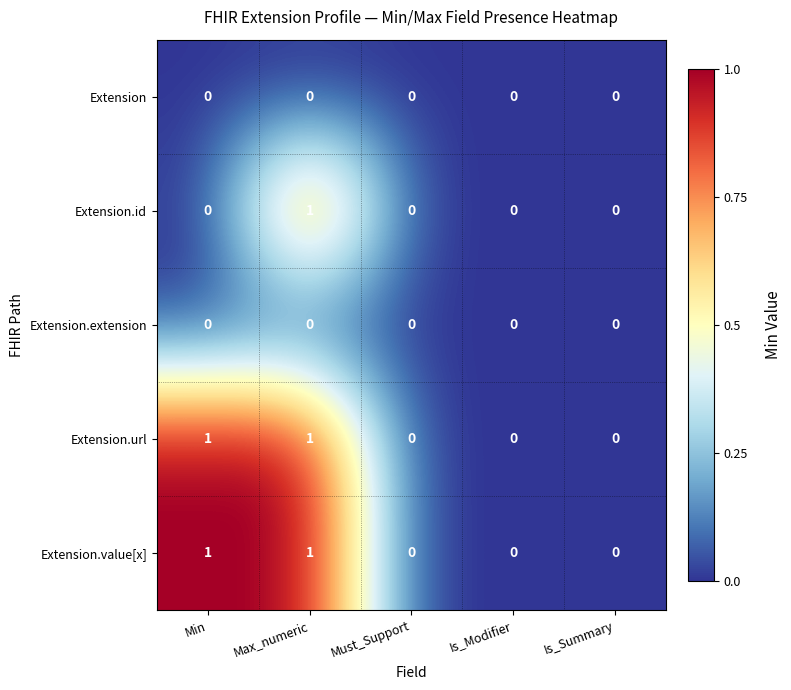

Which category has the highest value in the Extension.id series?

Max_numeric